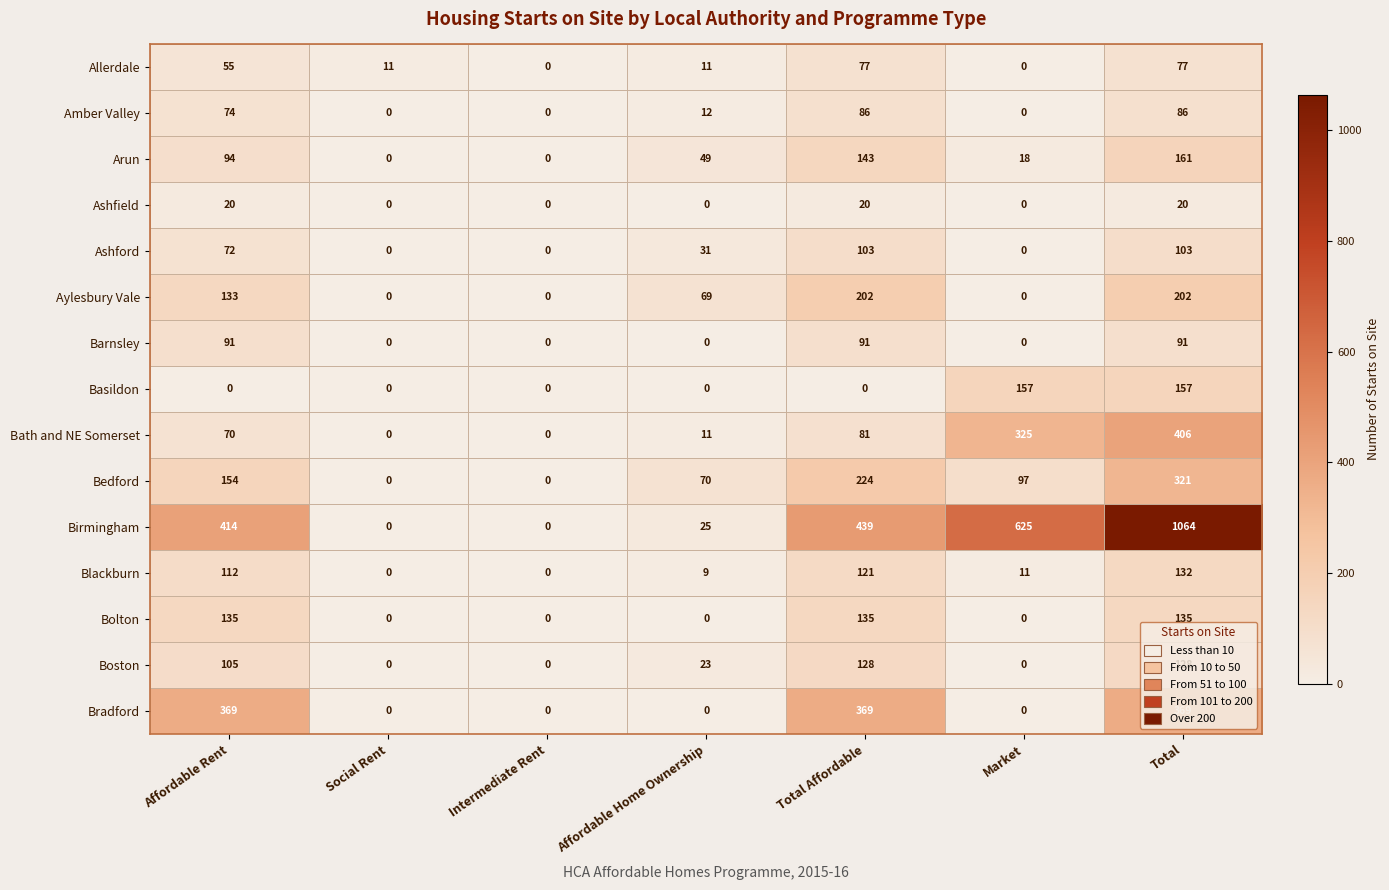

At which category is the sum across all series the highest?

Total